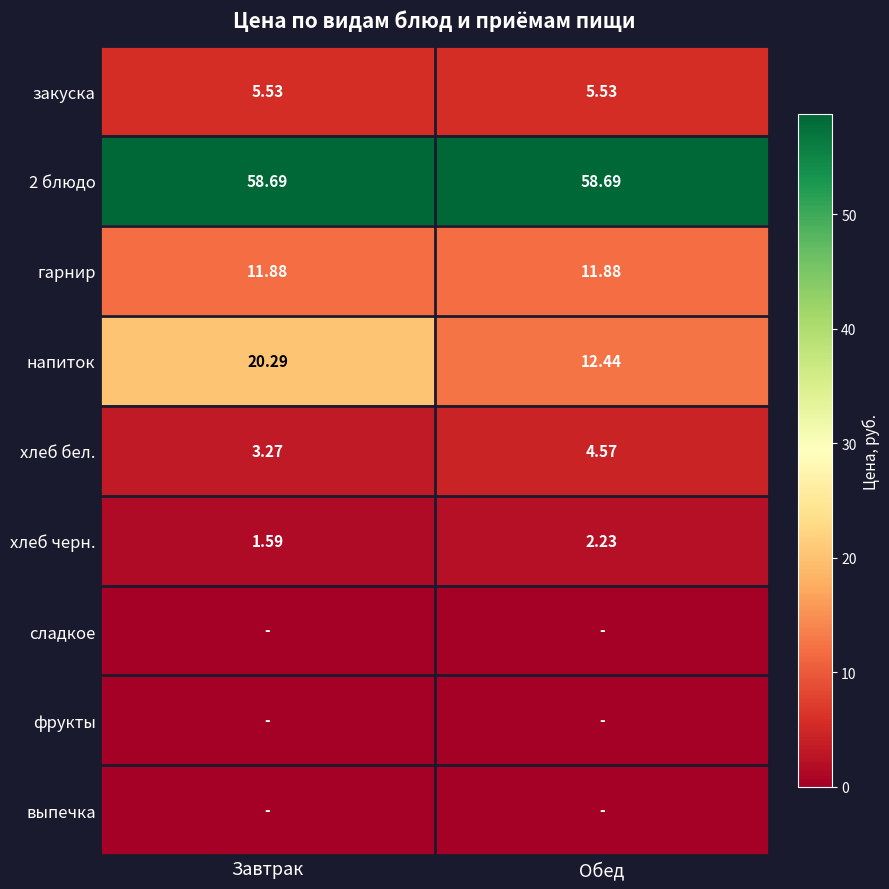

How many categories are shown in the chart?

2